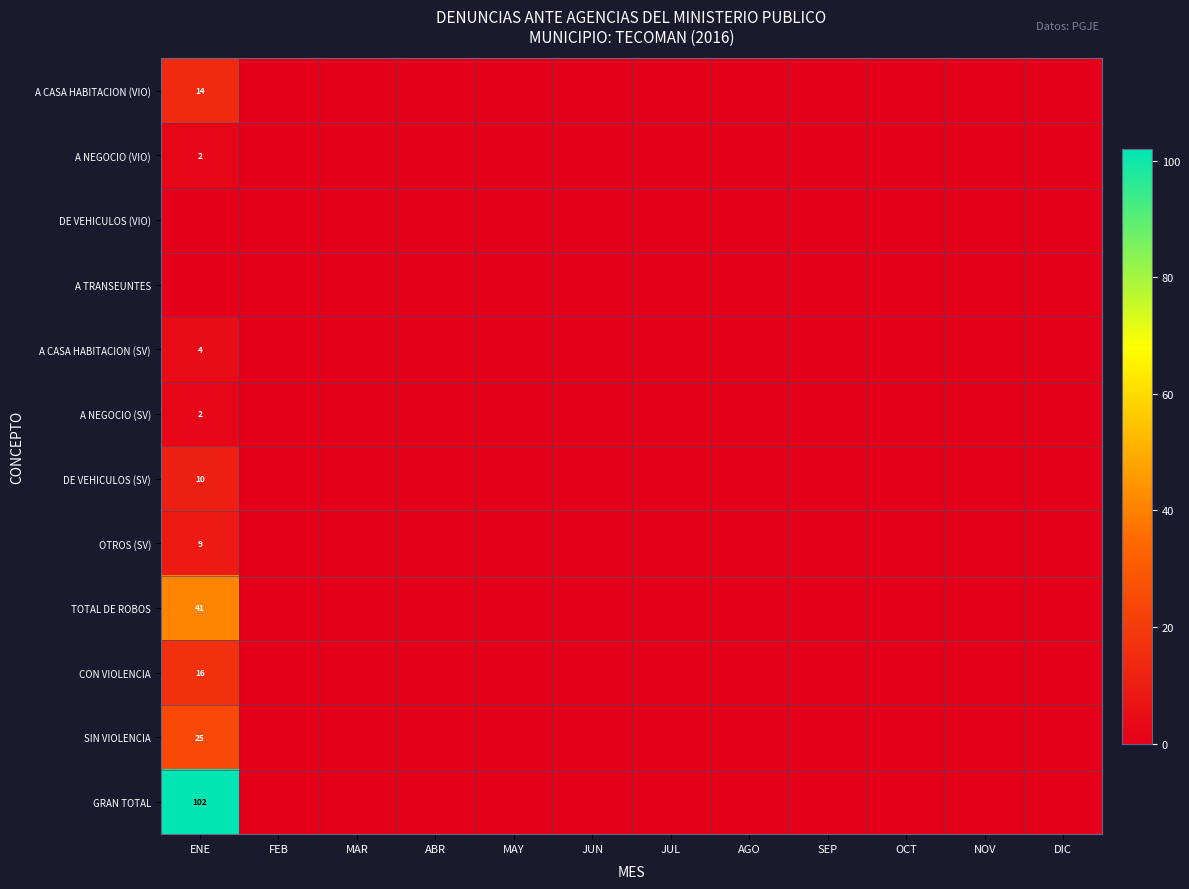

What is the approximate value of A CASA HABITACION (VIO) at ENE, to the nearest 10?

10